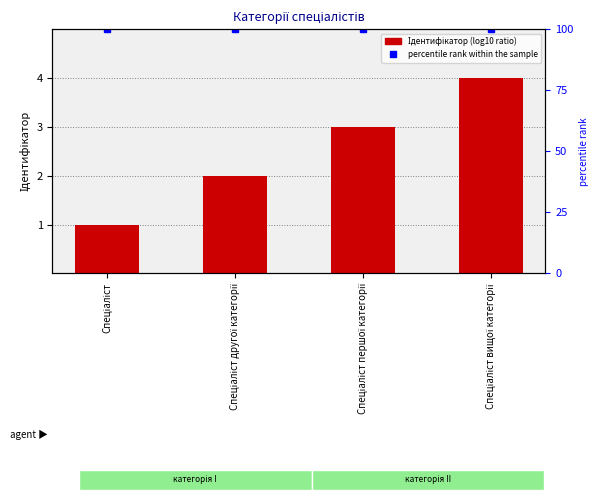

Which has a higher value, Спеціаліст першої категорії or Спеціаліст другої категорії?

Спеціаліст першої категорії